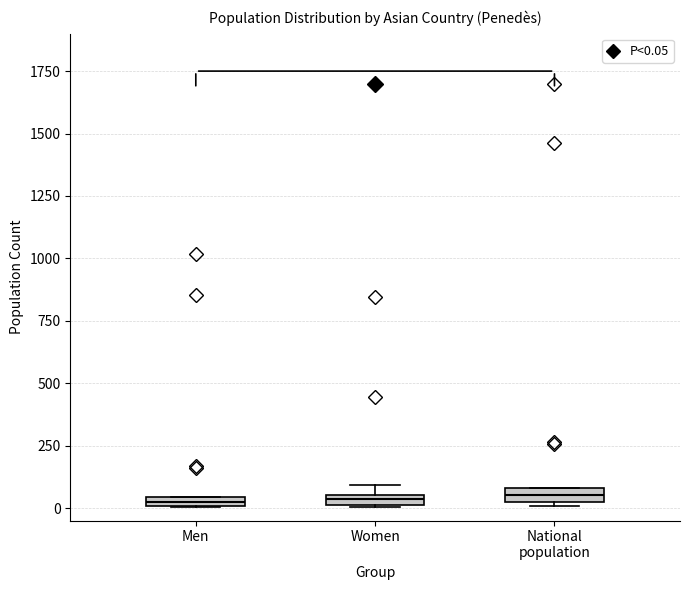

Where is the lower edge of the box for National population on the y-axis? The values are not printed on the chart, so give them approximately, as read against the axis.

0